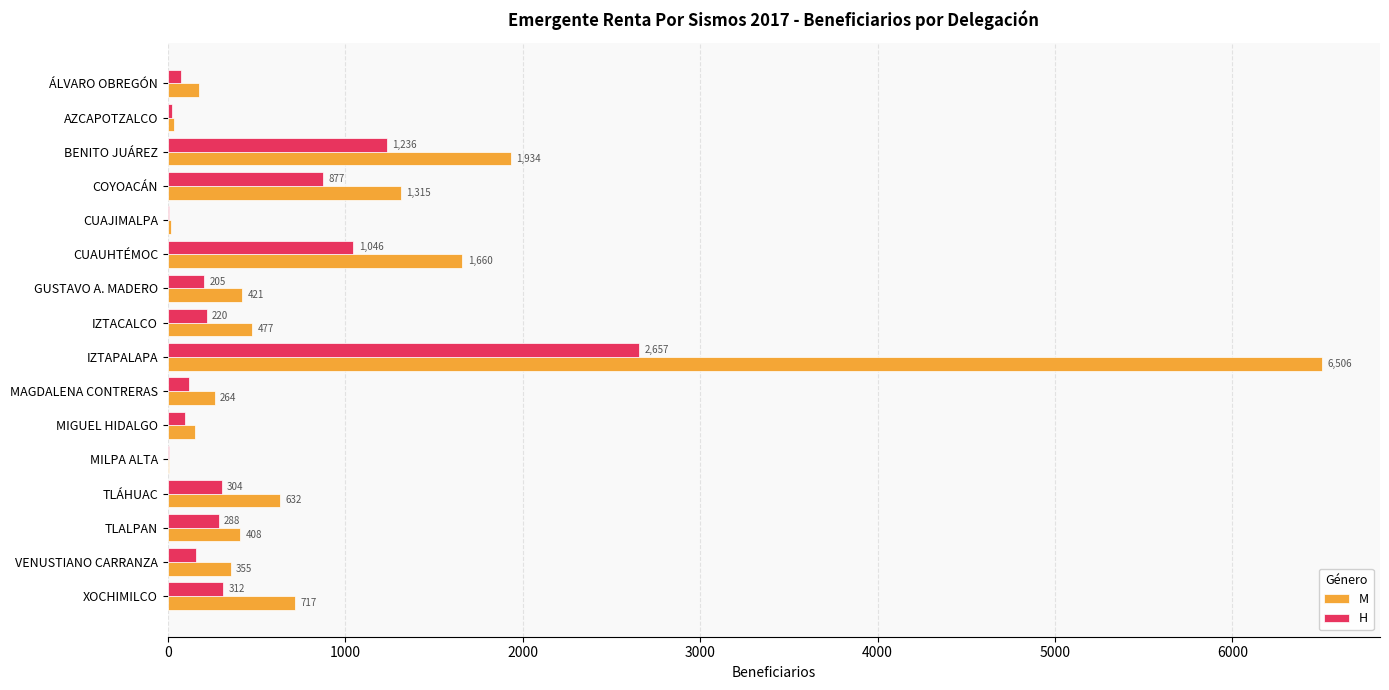

What is the highest value of the M series?

6506